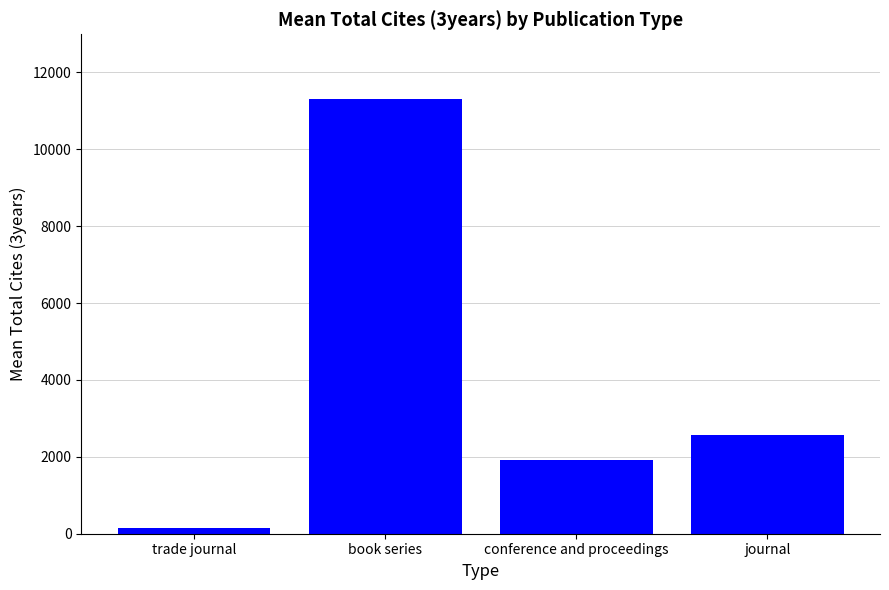

How many data points does each series have?

4